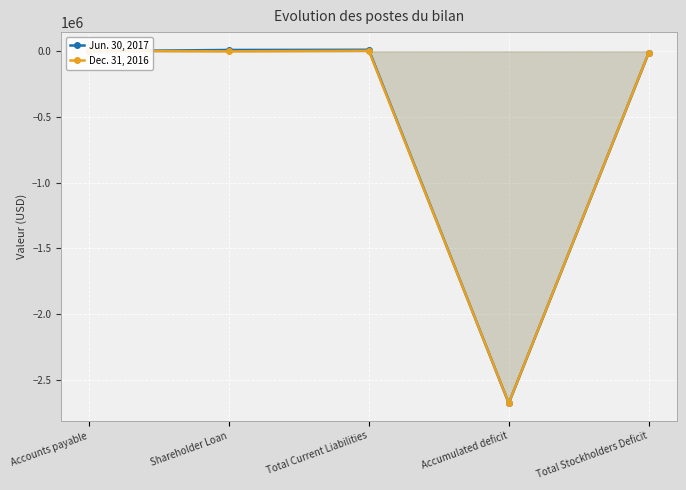

What is the difference between the second highest and minimum values in the Dec. 31, 2016 series?

2683176